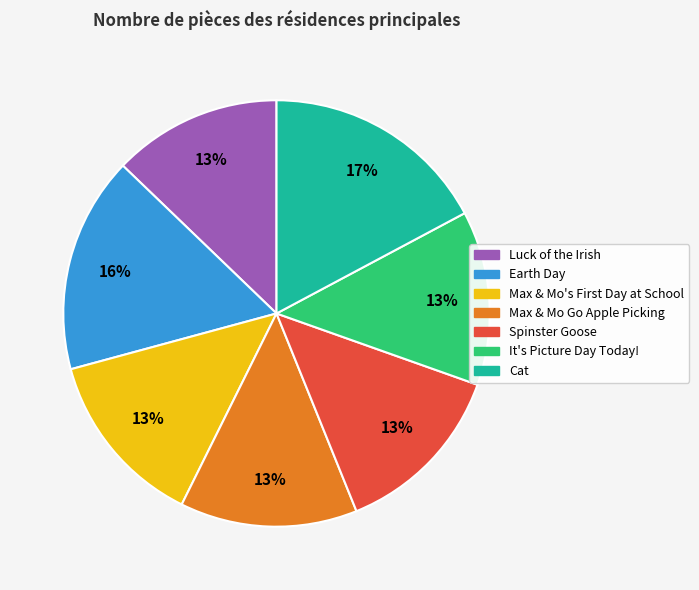

To the nearest percent, what is the difference between the largest and smallest slice percentages?

4%